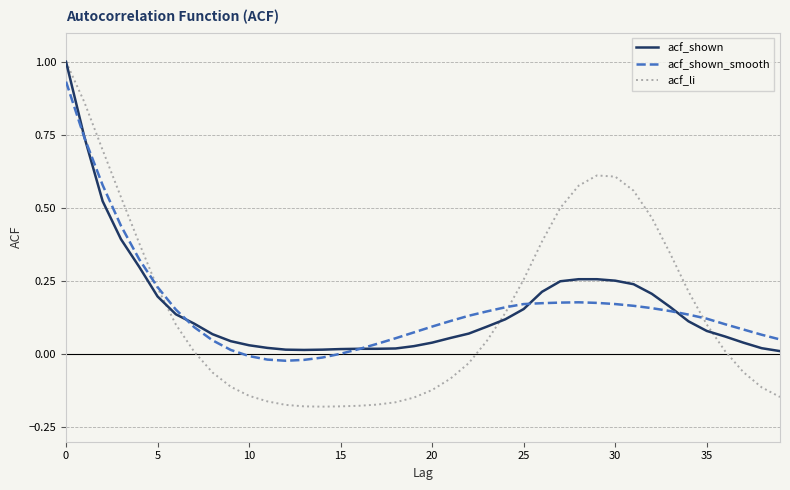

Which series has the widest spread of values?

acf_li